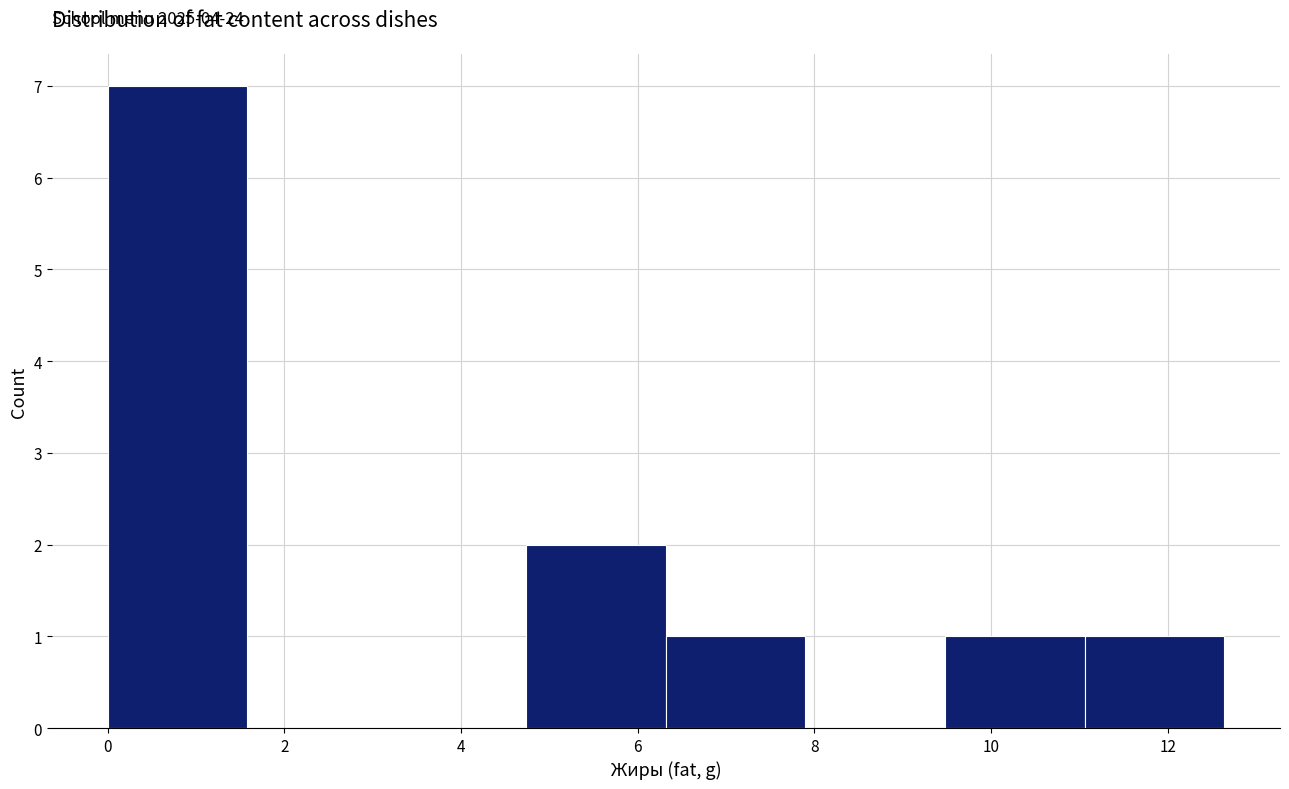

Over which range of the x-axis is the bar tallest?

0.00 to 1.58